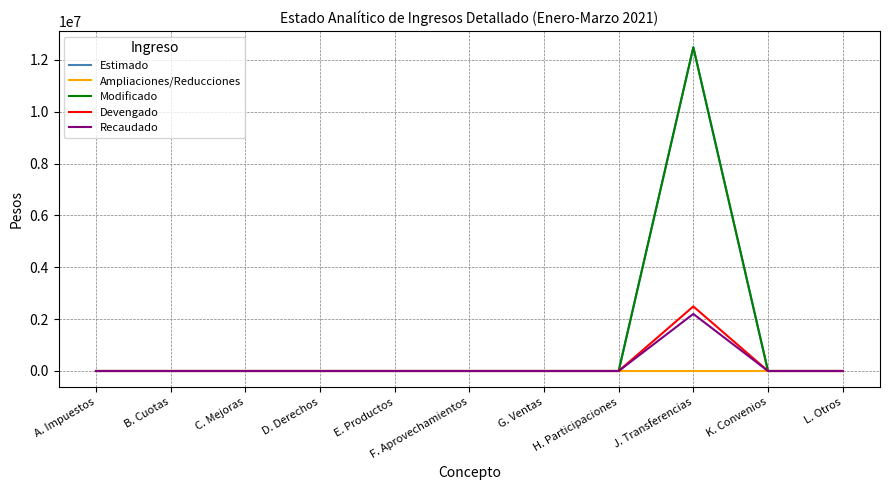

What is the highest value of the Modificado series?

12487307